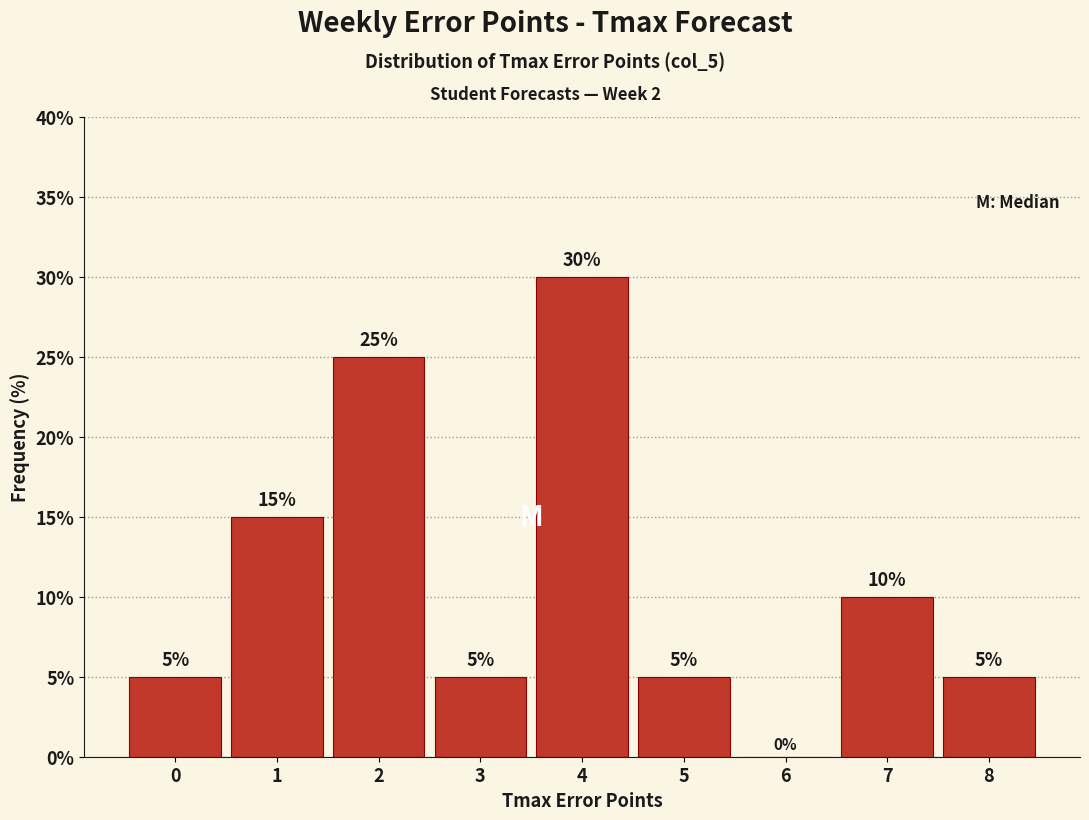

Reading left to right, transcribe this chart: for each bar, give the range it covers on the x-axis and its height.

-0.5 to 0.5: 5
0.5 to 1.5: 15
1.5 to 2.5: 25
2.5 to 3.5: 5
3.5 to 4.5: 30
4.5 to 5.5: 5
5.5 to 6.5: 0
6.5 to 7.5: 10
7.5 to 8.5: 5